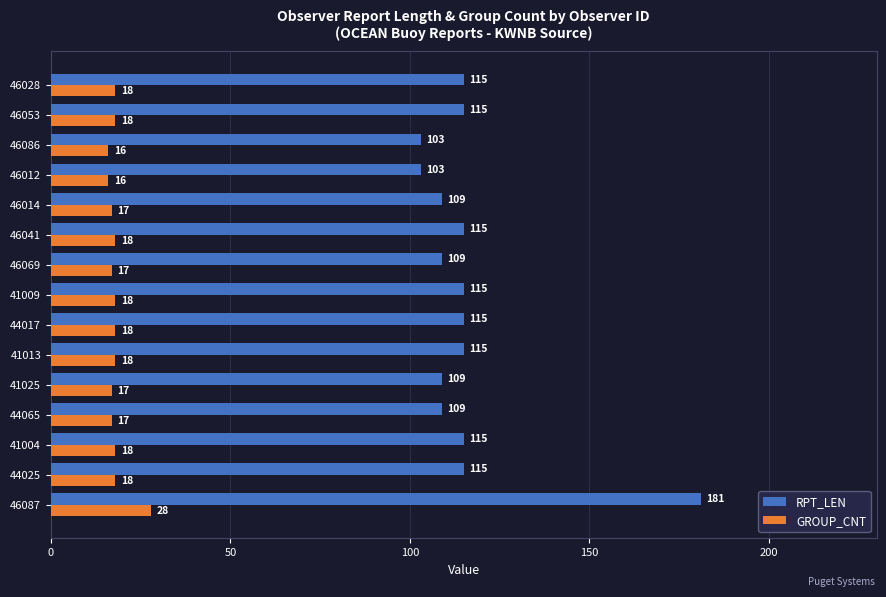

Rank the series by their average value, from lowest to highest.

GROUP_CNT, RPT_LEN